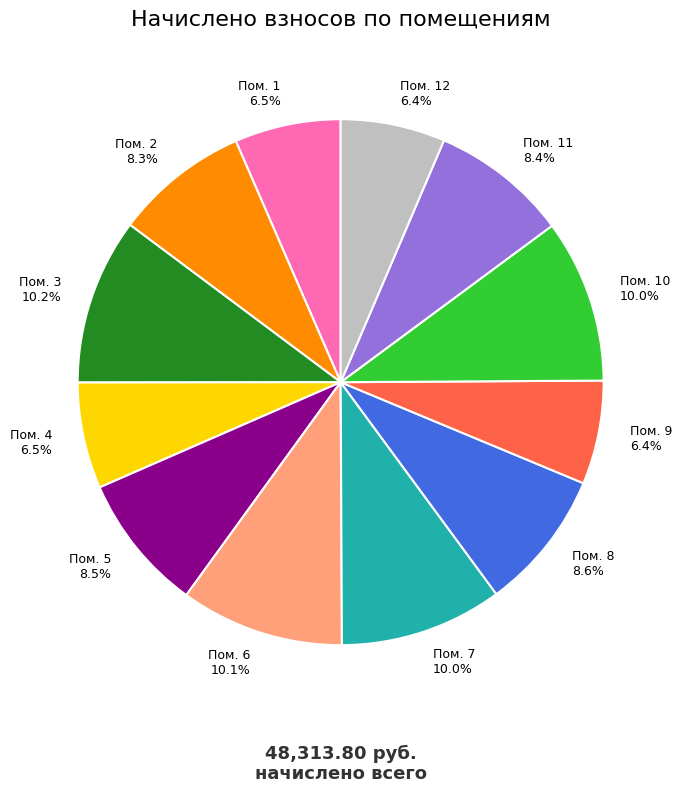

What is the ratio of the value at Пом. 5 8.5% to the value at Пом. 11 8.4%?

1.0